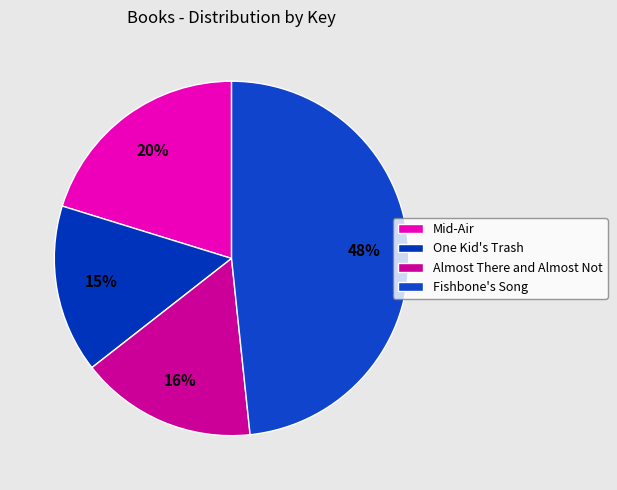

Count the number of slices in the pie.

4